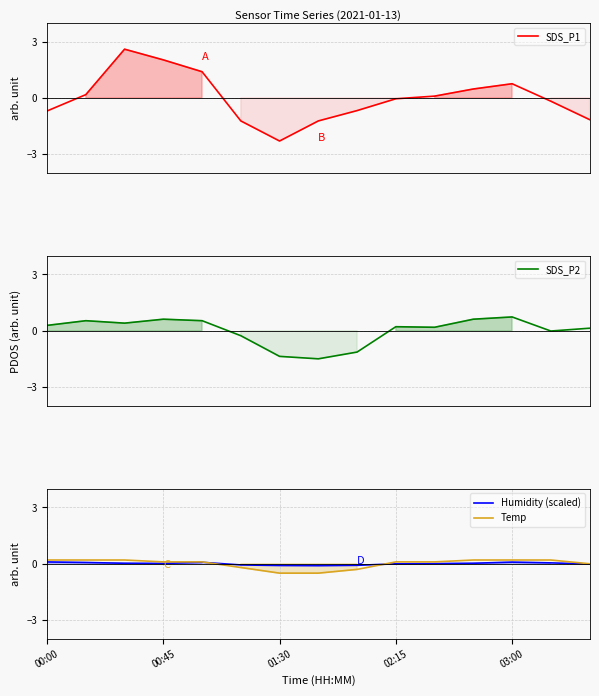

What is the minimum value for Temp?

-0.5